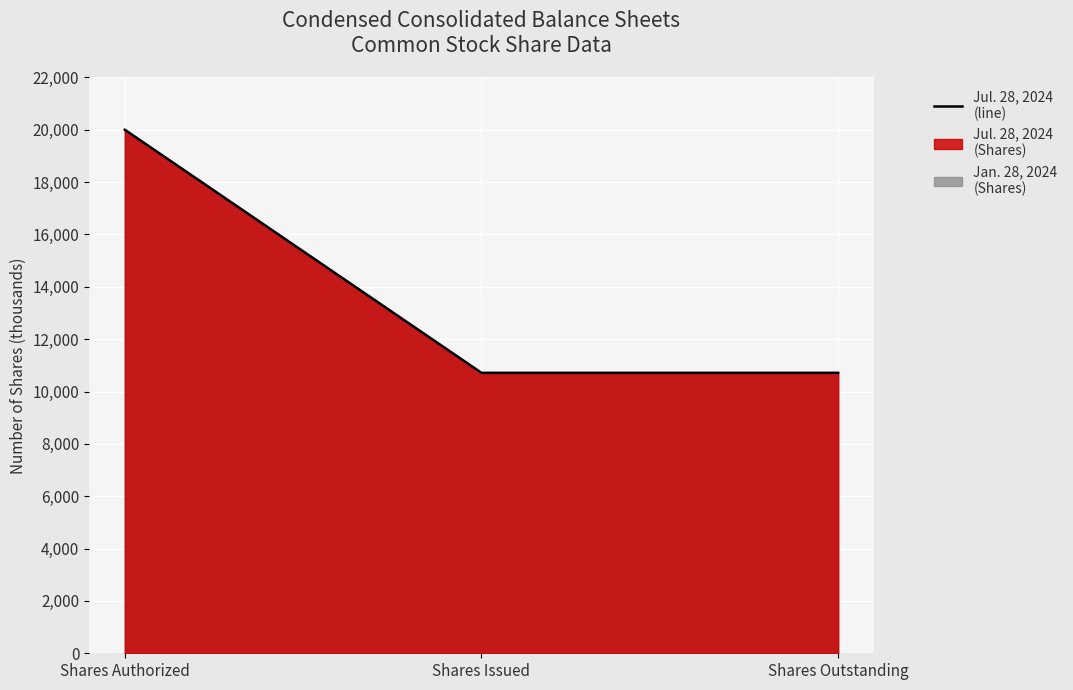

Reading left to right, extract all data points from this chart.

Shares Authorized=20000	Shares Issued=10714	Shares Outstanding=10714